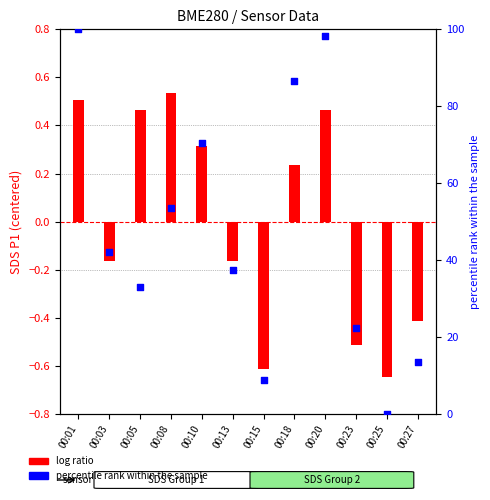

What is the total value across all series at 00:27?

13.0